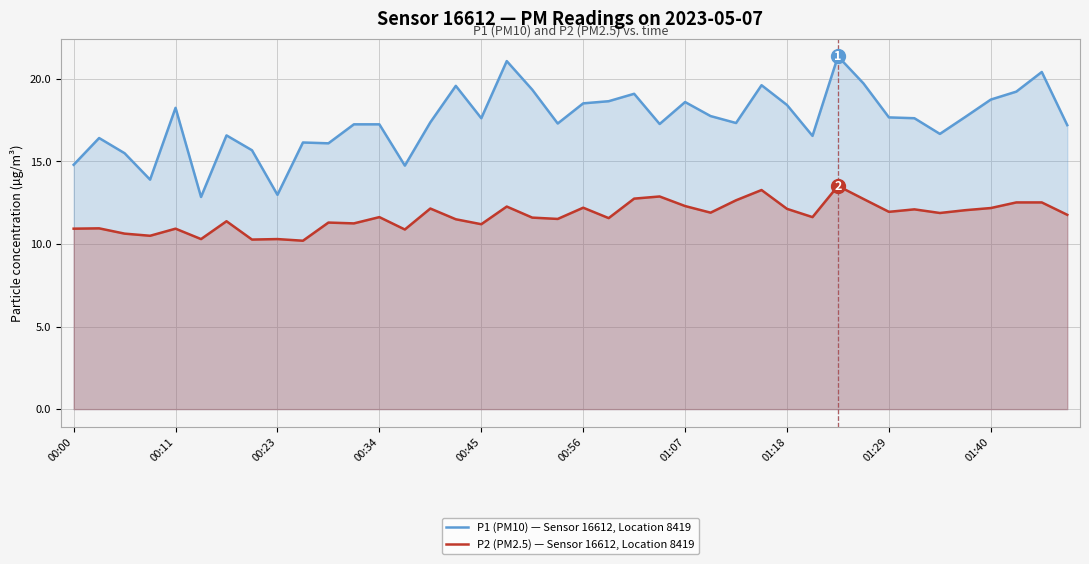

What is the highest value of the P2 (PM2.5) — Sensor 16612, Location 8419 series?

13.5